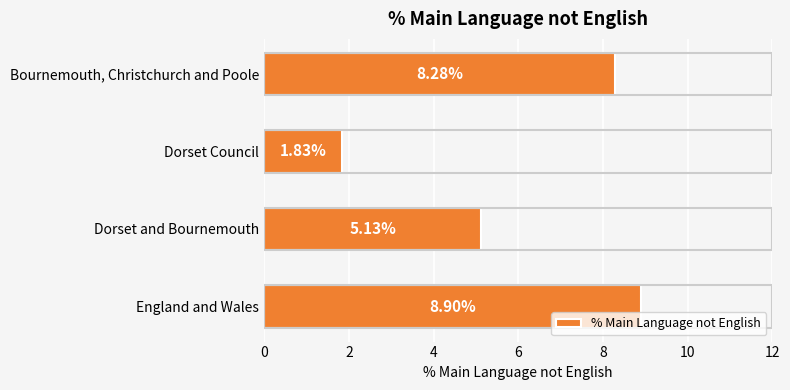

At which label is the value closest to 5?

Dorset and Bournemouth